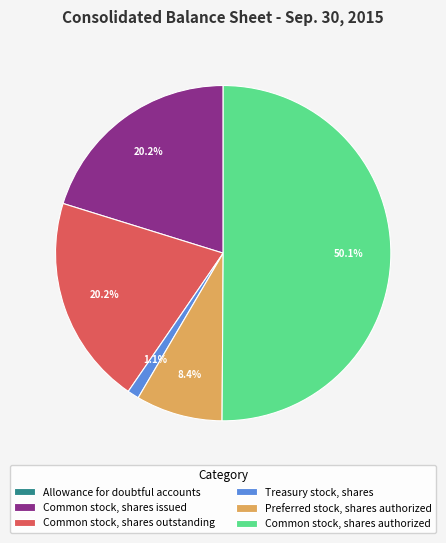

To the nearest percent, what is the average slice percentage?

17%